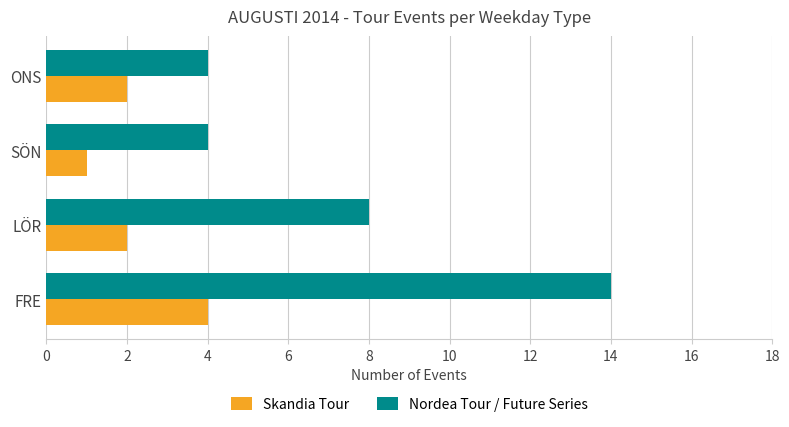

True or false: Skandia Tour has a value of 2 at FRE.

False